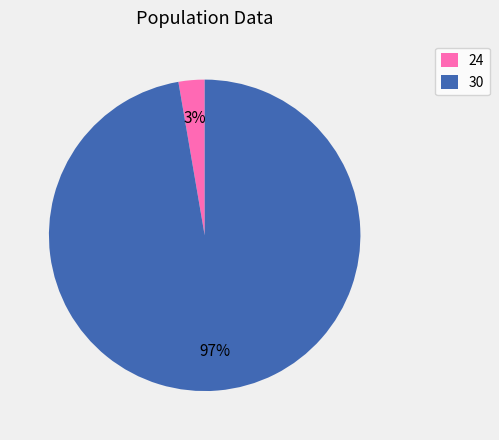

Count the number of slices in the pie.

2